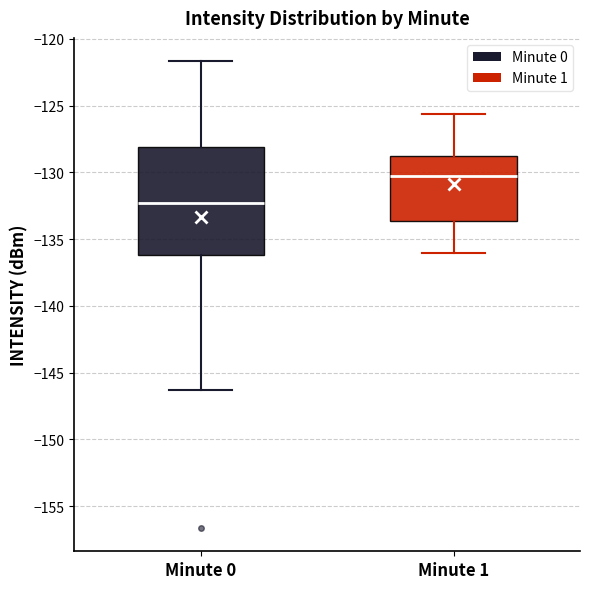

Reading left to right, read every box against the y-axis: the position of its median line, the range the box covers, and the ends of its whiskers. The values are not printed on the chart, so give them approximately, as read against the axis.

Minute 0: median -132.5, box -136.0 to -128.0, whiskers -146.5 to -121.5
Minute 1: median -130.5, box -133.5 to -128.5, whiskers -136.0 to -125.5